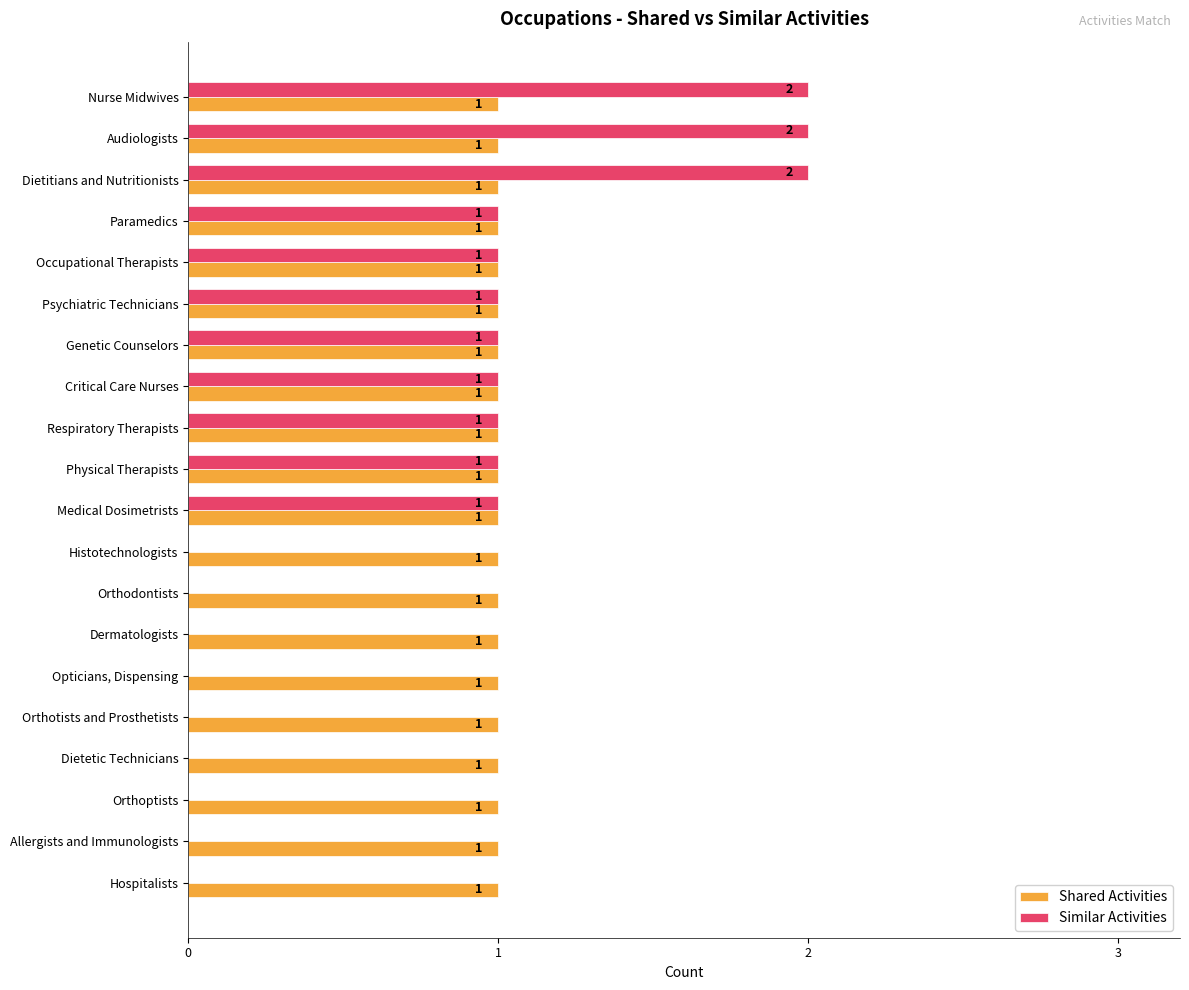

Which series has the largest total across all categories?

Shared Activities